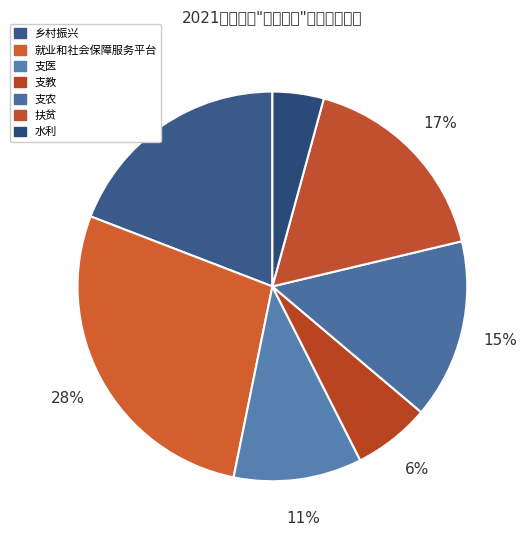

Is it true that 扶贫 is 1% of the pie?

False